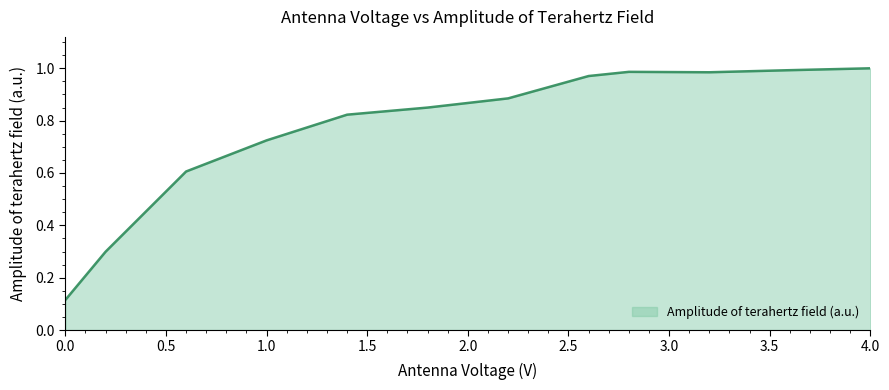

What is the maximum value shown in the chart?

1.0